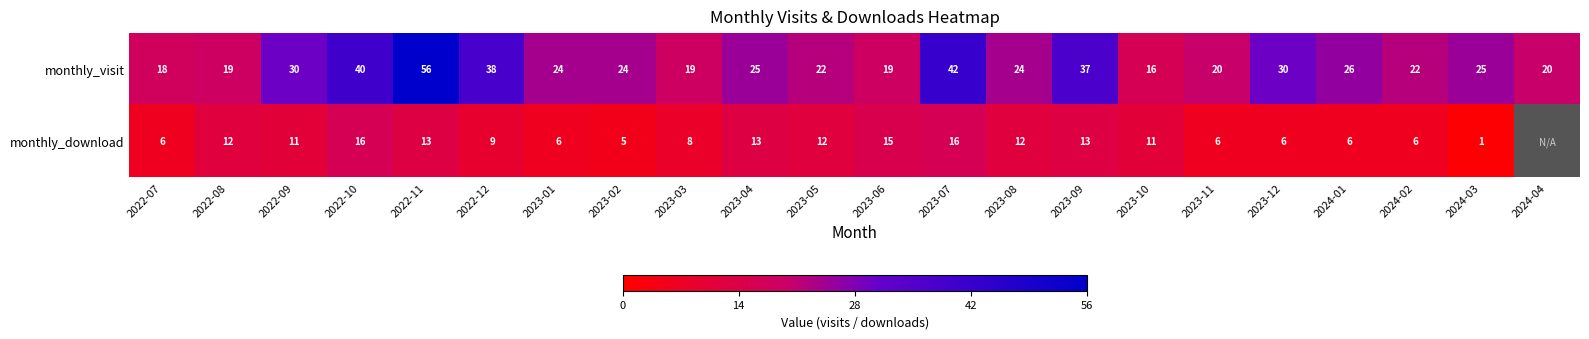

Between 2023-02 and 2023-05, which series saw the biggest shift?

monthly_download